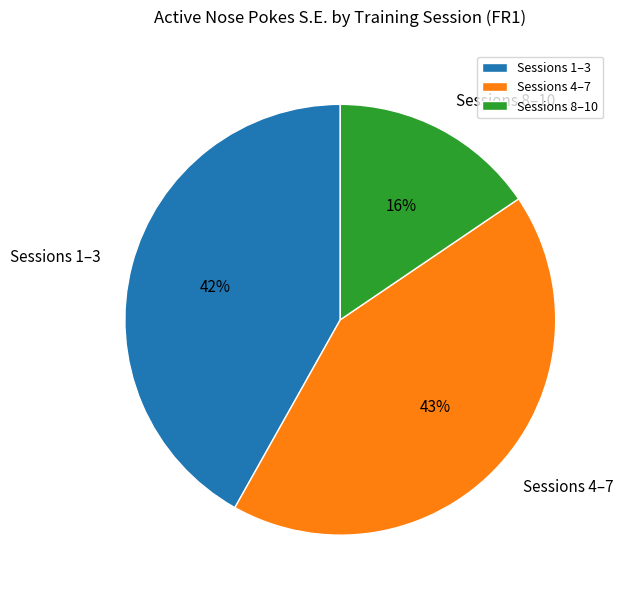

Combined, do Sessions 8–10 and Sessions 4–7 account for over 50%?

Yes